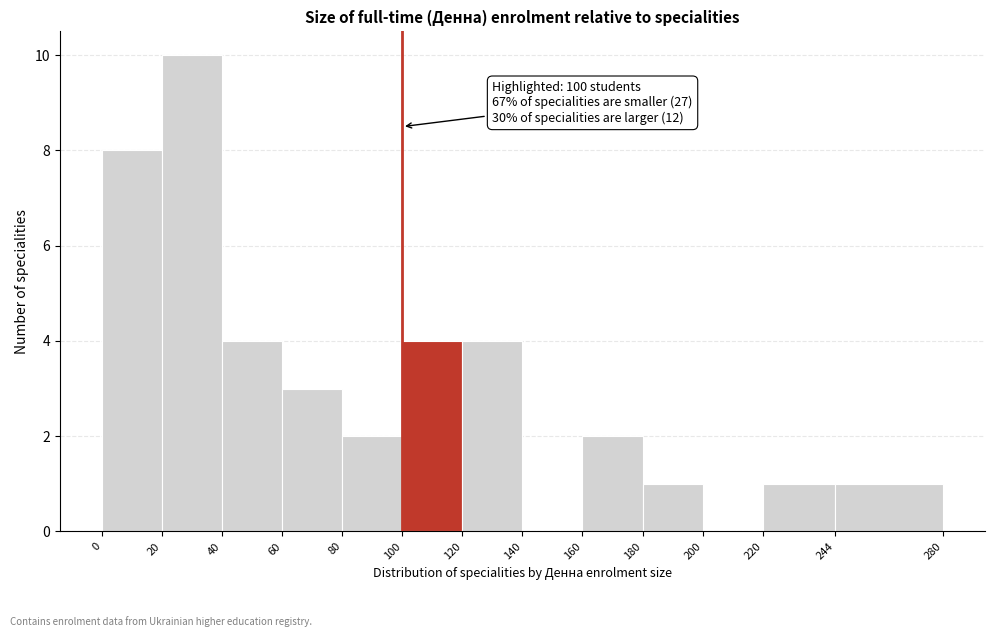

Over which range of the x-axis is the bar tallest?

20 to 40